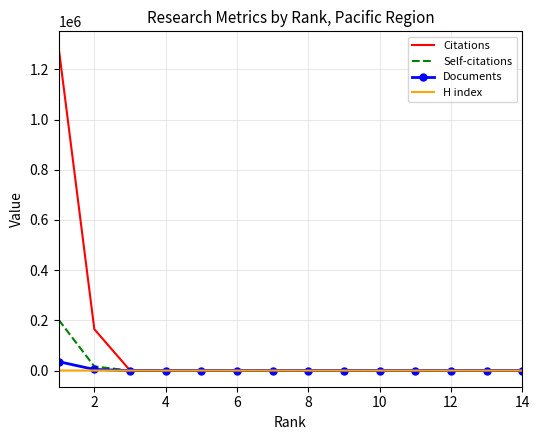

What is the maximum value shown in the chart?

1287005